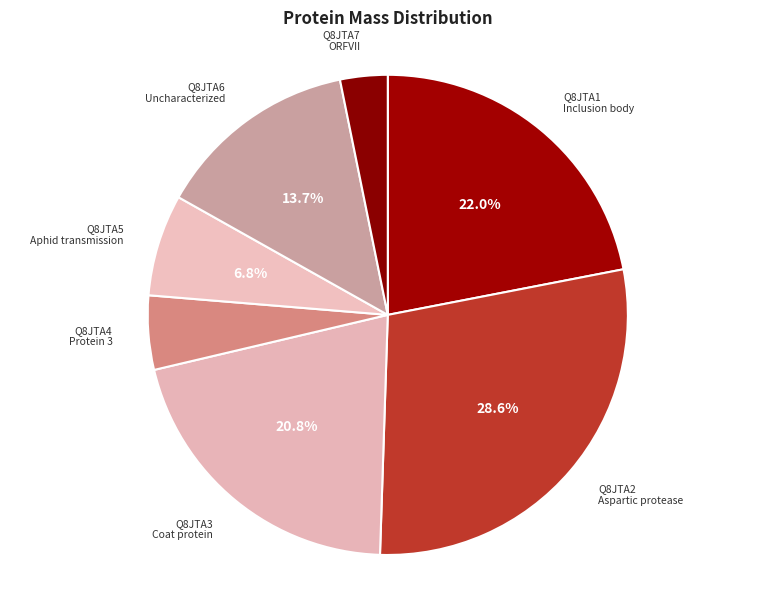

Which has a higher value, Q8JTA2 Aspartic protease or Q8JTA5 Aphid transmission?

Q8JTA2 Aspartic protease